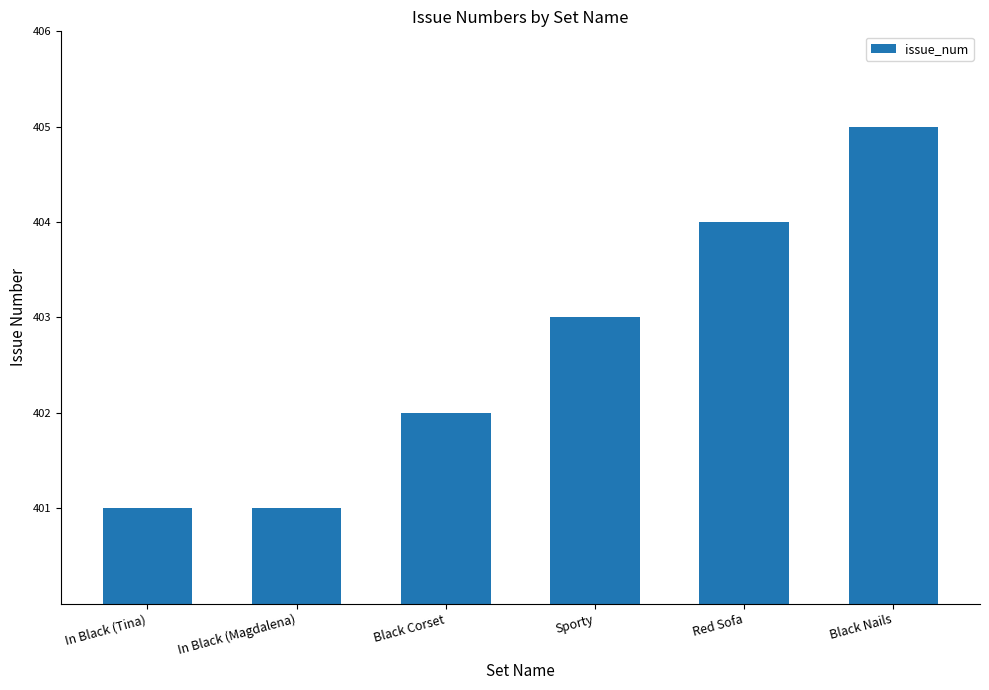

What is the sum of all values?

2416